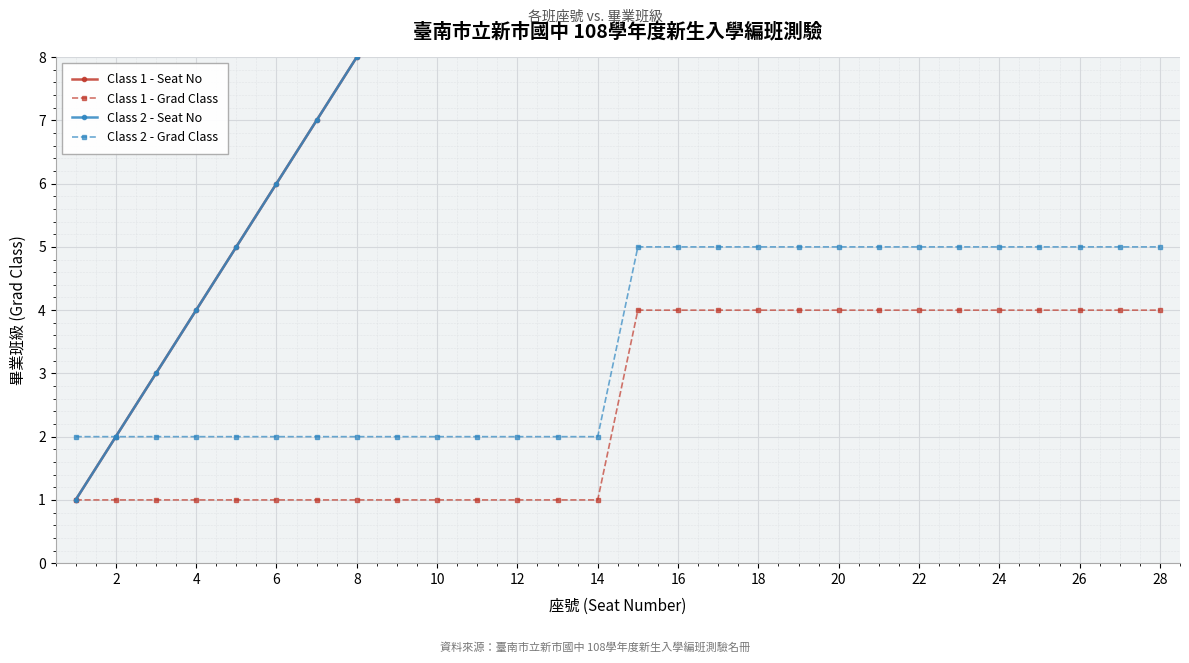

True or false: Class 2 - Grad Class and Class 1 - Grad Class cross at least once.

False